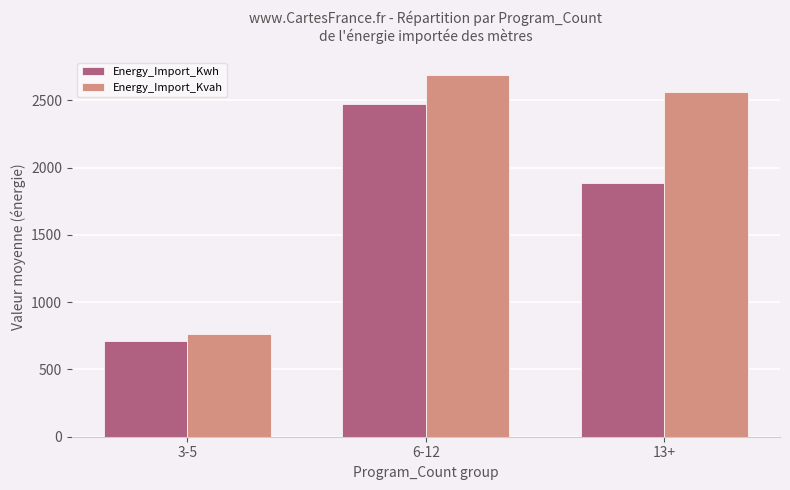

The value of Energy_Import_Kvah at 13+ is 2561.2. True or false?

True